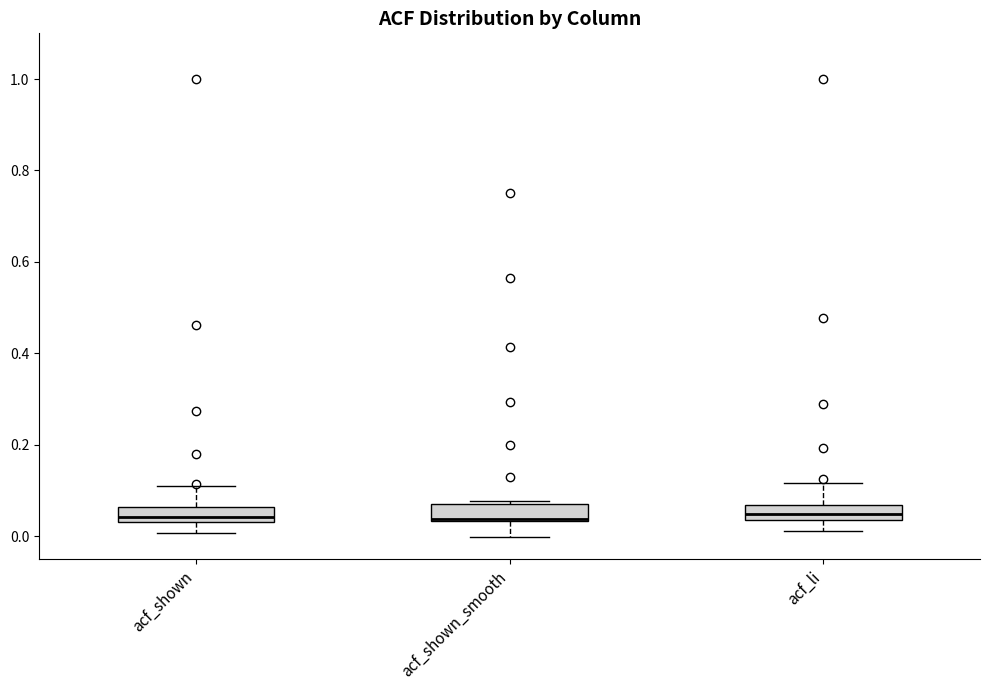

Reading left to right, transcribe this box plot: for each box, give where its median line is, the range the box spans, and where its two whiskers end, as read against the y-axis. The values are not printed on the chart, so give them approximately, as read against the axis.

acf_shown: median 0.04 (inside the box), box 0.04 to 0.06, whiskers 0.00 to 0.12
acf_shown_smooth: median 0.04, box 0.04 to 0.08, whiskers 0.00 to 0.08
acf_li: median 0.04 (inside the box), box 0.04 to 0.06, whiskers 0.02 to 0.12